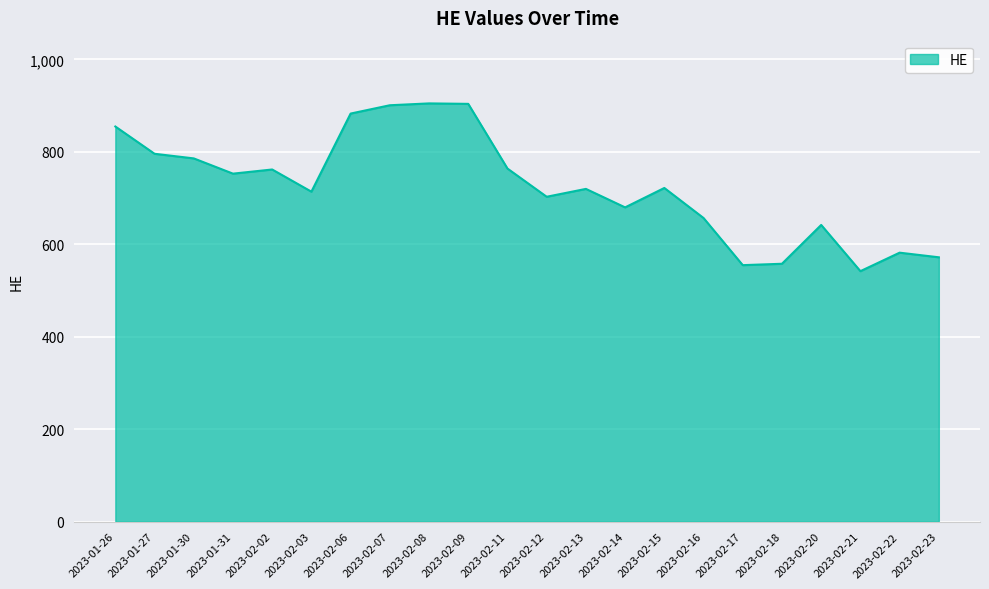

Approximately how many times larger is the value at 2023-02-15 compared to 2023-02-07?

0.8